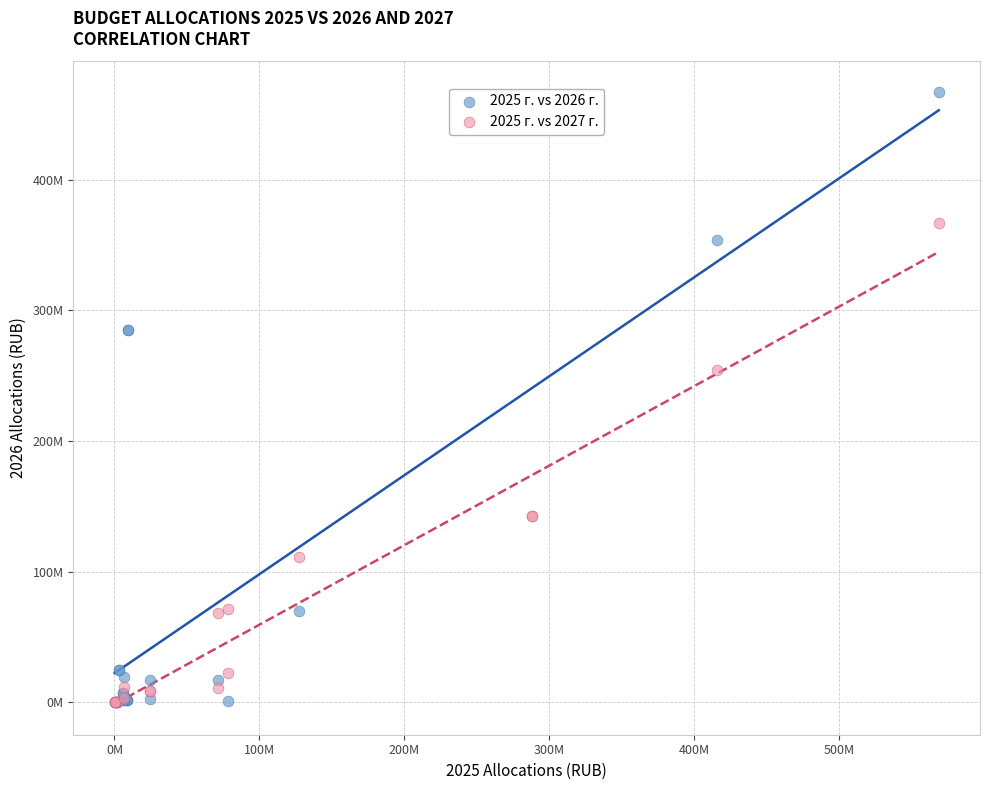

What are all the series names shown in the legend?

2025 г. vs 2026 г., 2025 г. vs 2027 г.